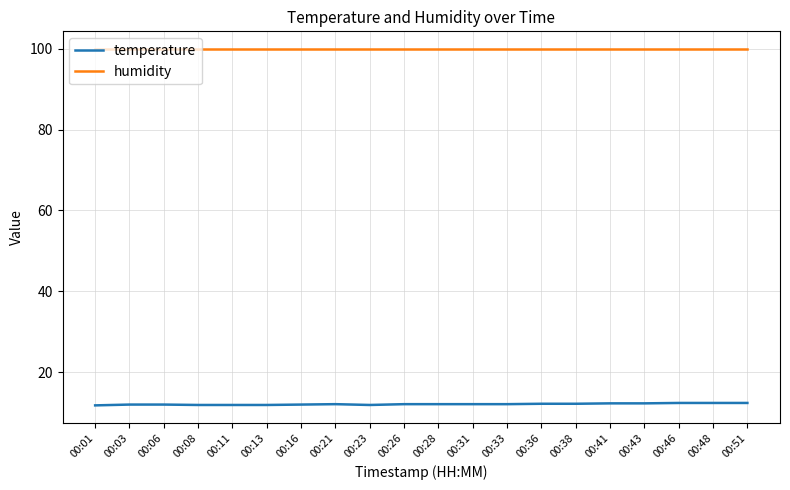

True or false: temperature and humidity intersect in this chart.

False